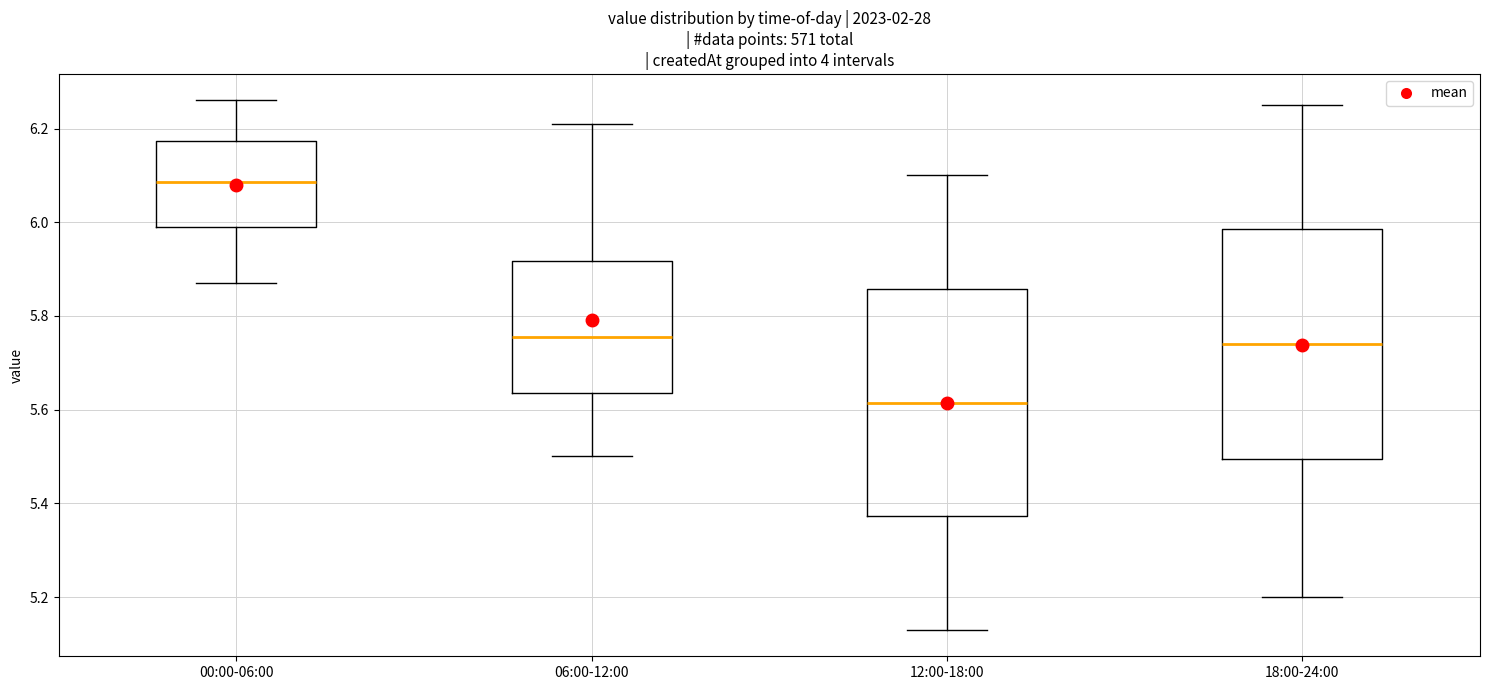

Reading left to right, read every box against the y-axis: the position of its median line, the range the box covers, and the ends of its whiskers. The values are not printed on the chart, so give them approximately, as read against the axis.

00:00-06:00: median 6.08, box 6.00 to 6.18, whiskers 5.88 to 6.26
06:00-12:00: median 5.76, box 5.64 to 5.92, whiskers 5.50 to 6.22
12:00-18:00: median 5.62, box 5.38 to 5.86, whiskers 5.14 to 6.10
18:00-24:00: median 5.74, box 5.50 to 5.98, whiskers 5.20 to 6.26